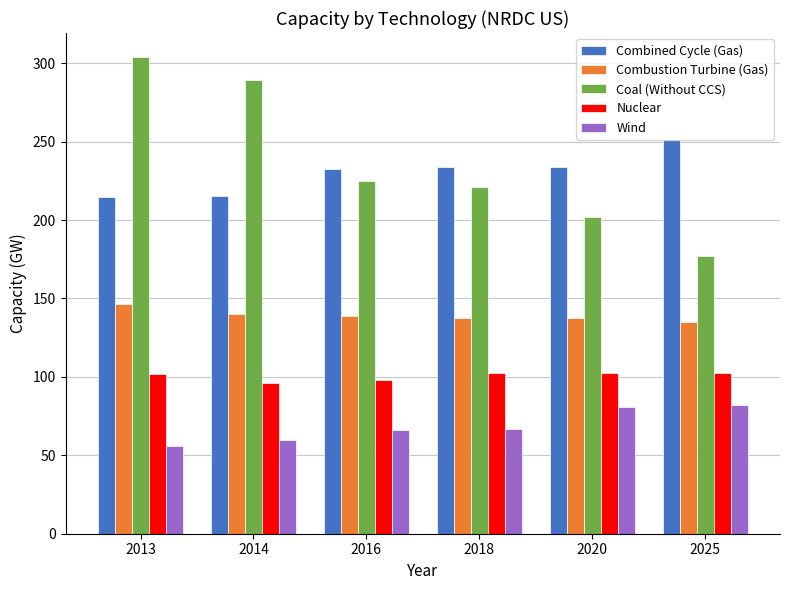

Which series has the largest total across all categories?

Coal (Without CCS)